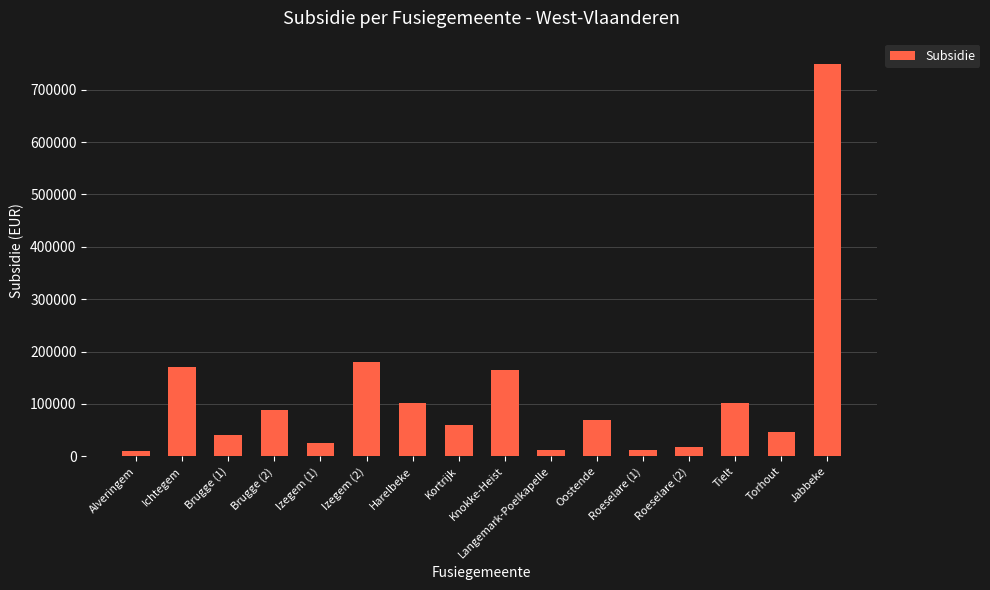

Between Kortrijk and Roeselare (2), which is larger?

Kortrijk